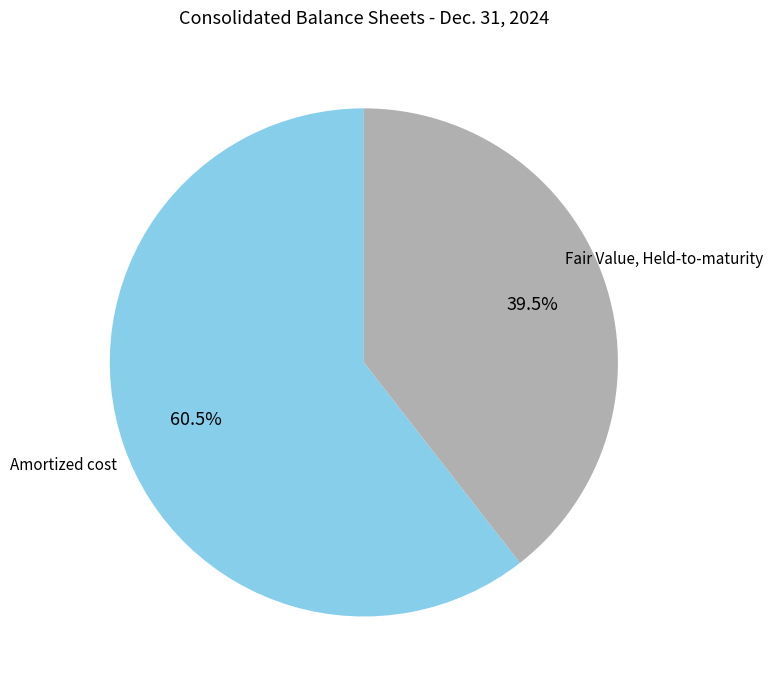

What is the smallest slice in the pie chart?

Fair Value, Held-to-maturity